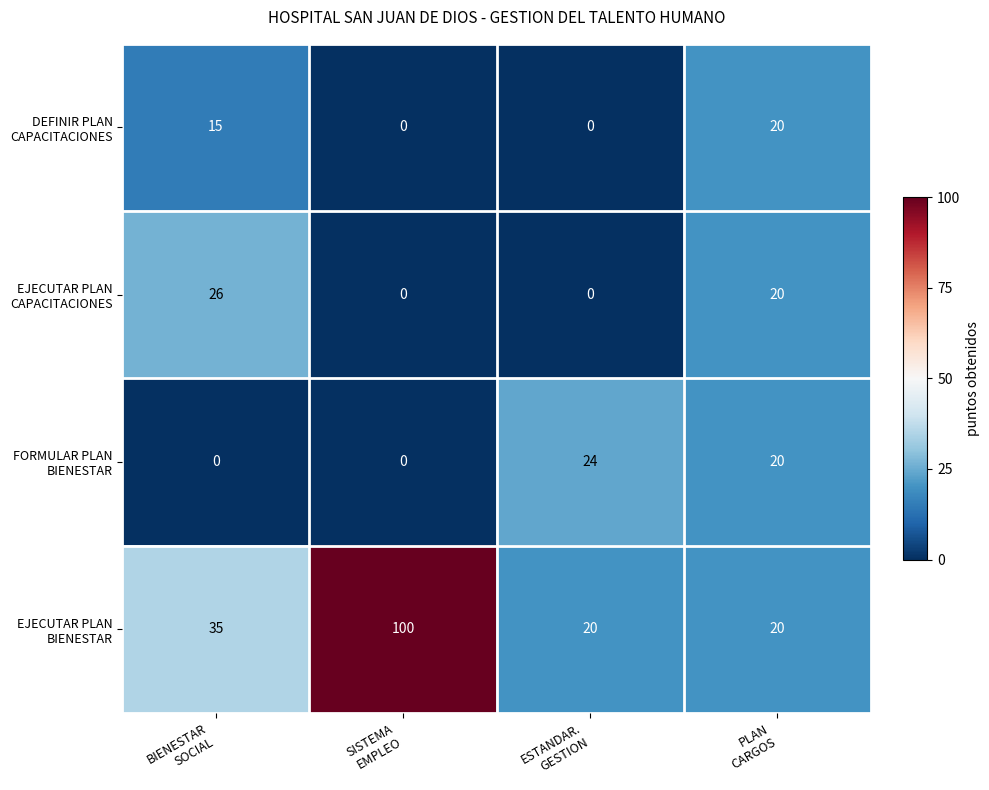

What is the maximum value shown in the chart?

100